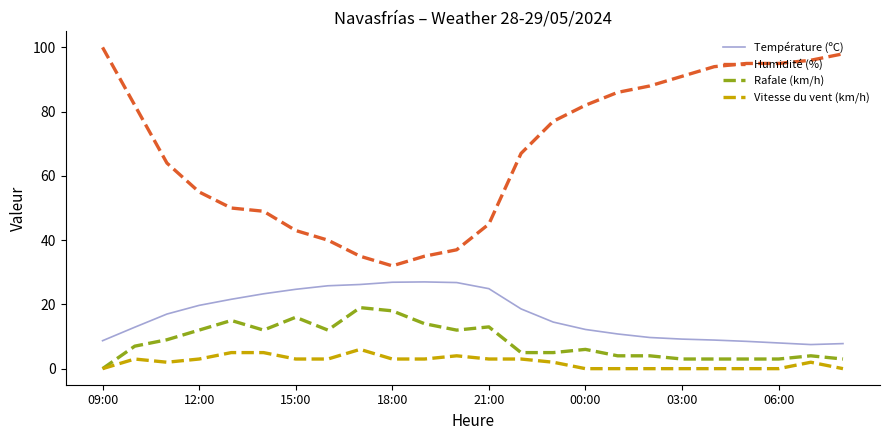

How many distinct data groups are displayed?

4